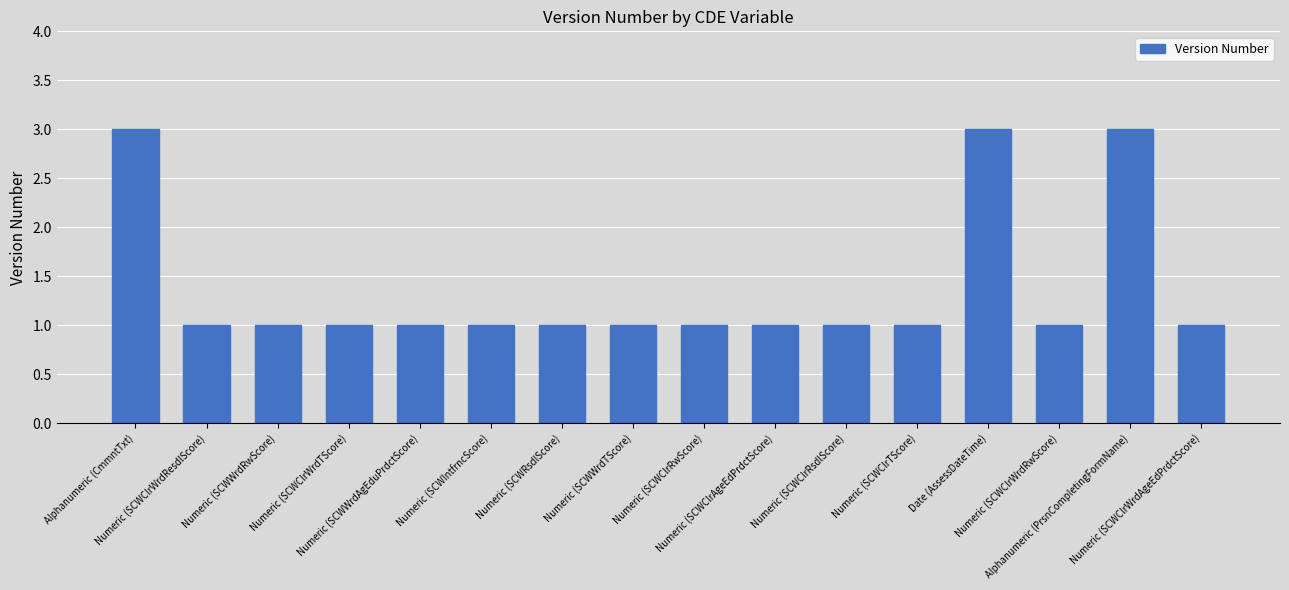

What is the sum of all values?

22